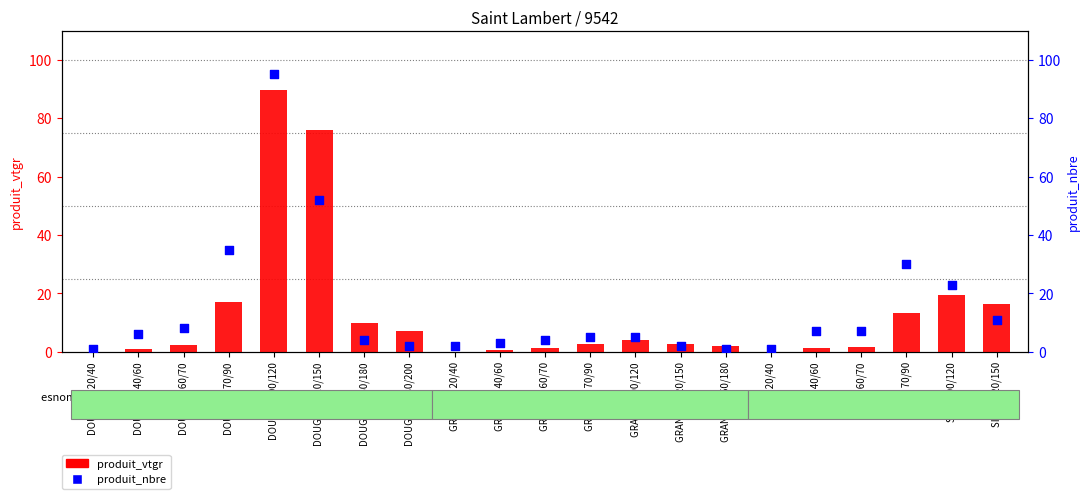

Which series has the widest spread of Y values?

produit_nbre